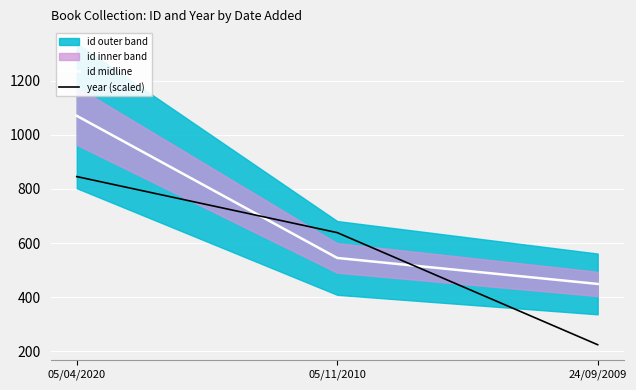

What is the label of the 3rd point from the left?

24/09/2009